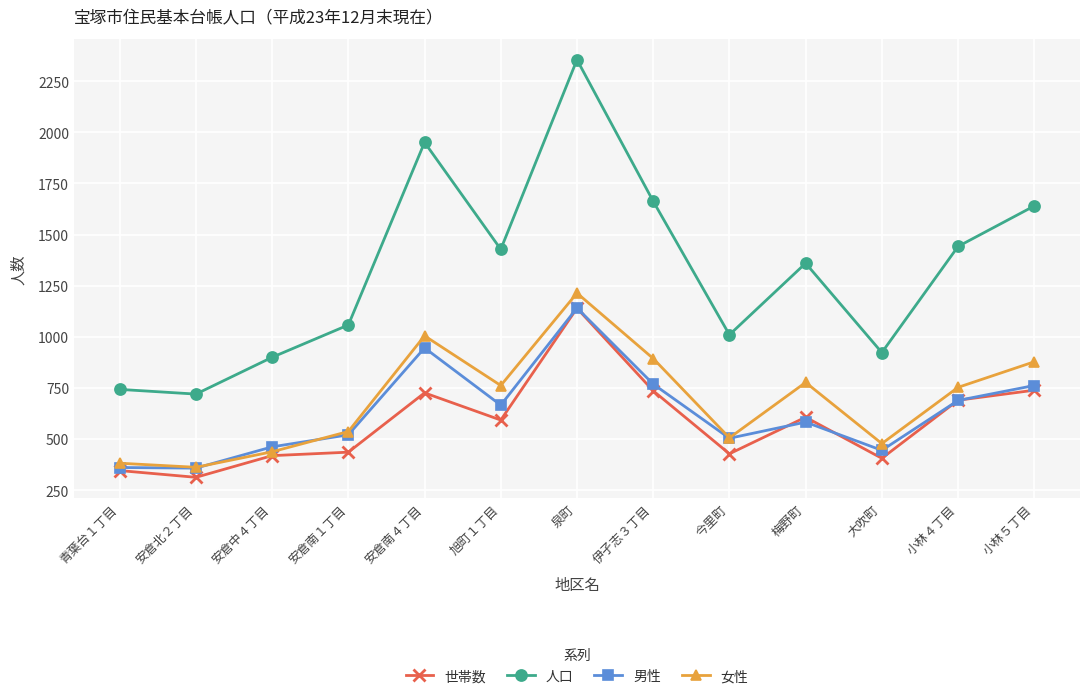

How many interior local peaks does the 男性 series have?

3